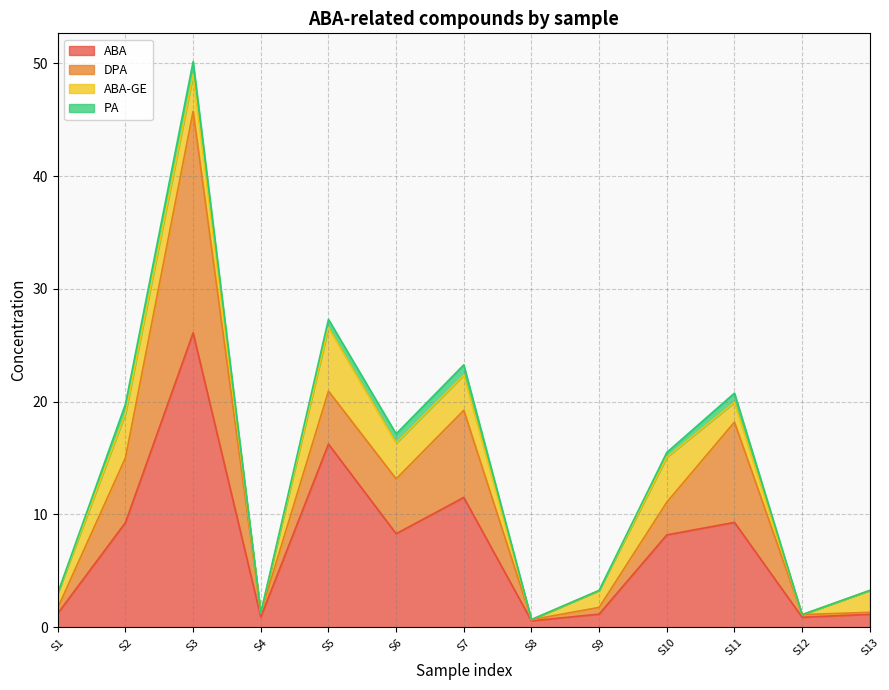

Where is ABA nearest to the value 13?

S7